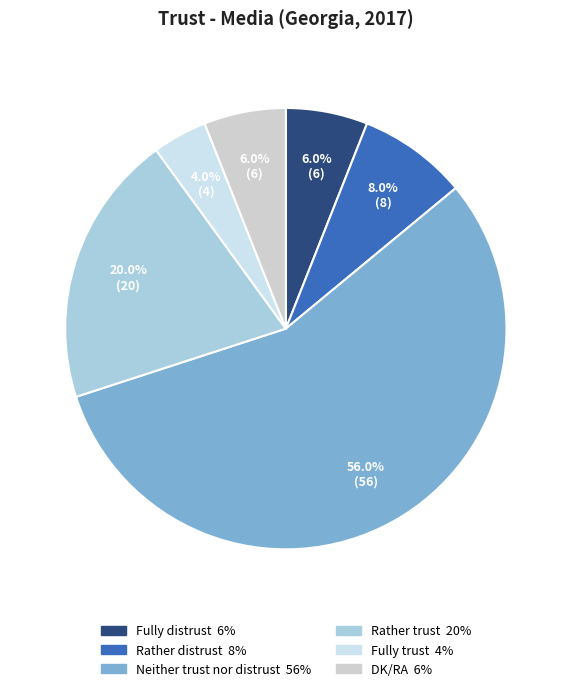

Combined, do Neither trust nor distrust and Rather distrust account for over 50%?

Yes